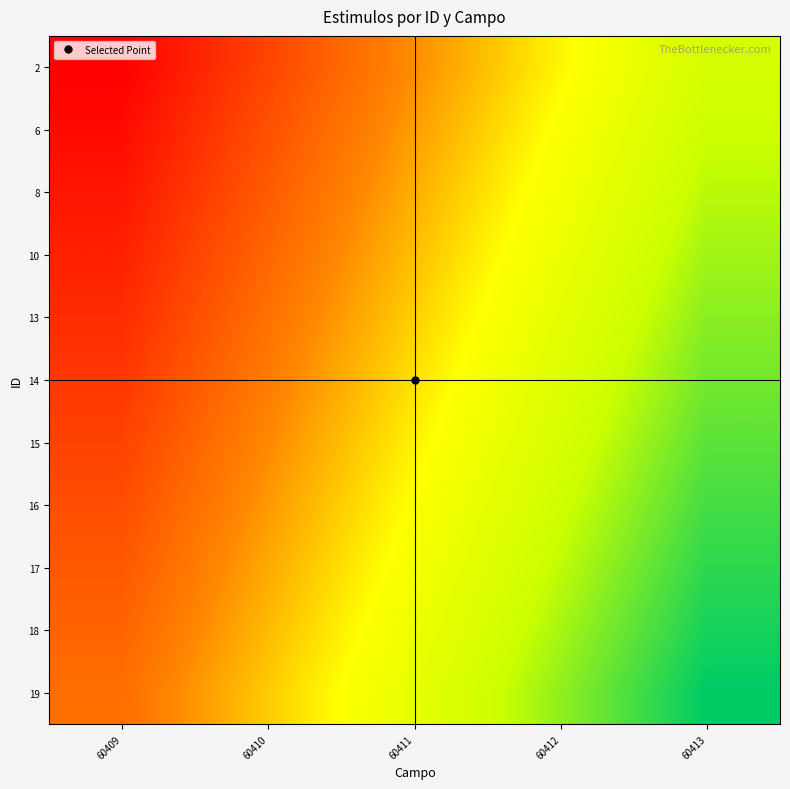

Which label corresponds to the smallest value in the chart?

60413